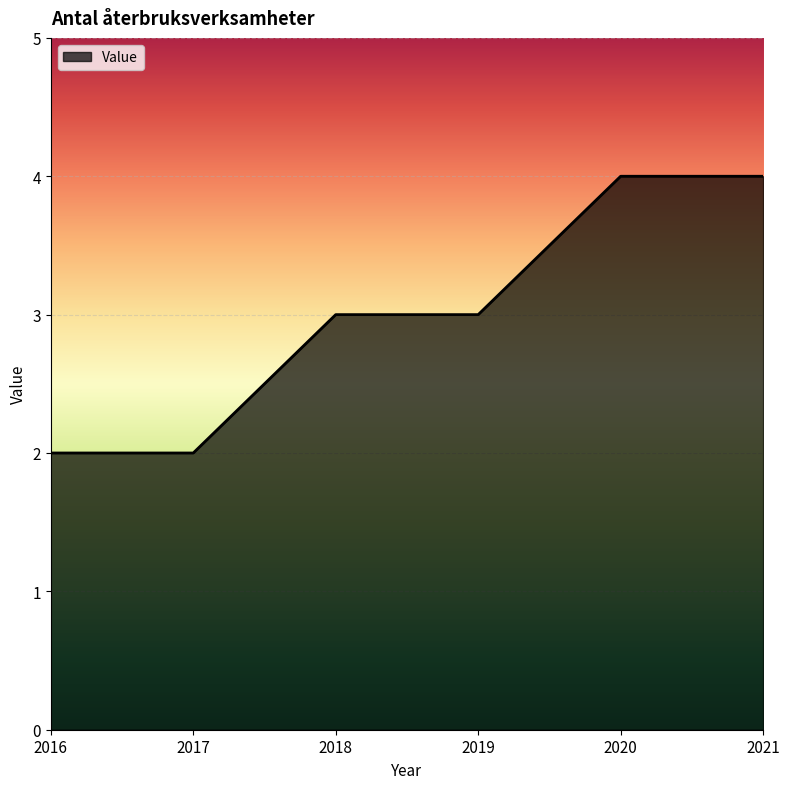

What is the maximum value shown in the chart?

4